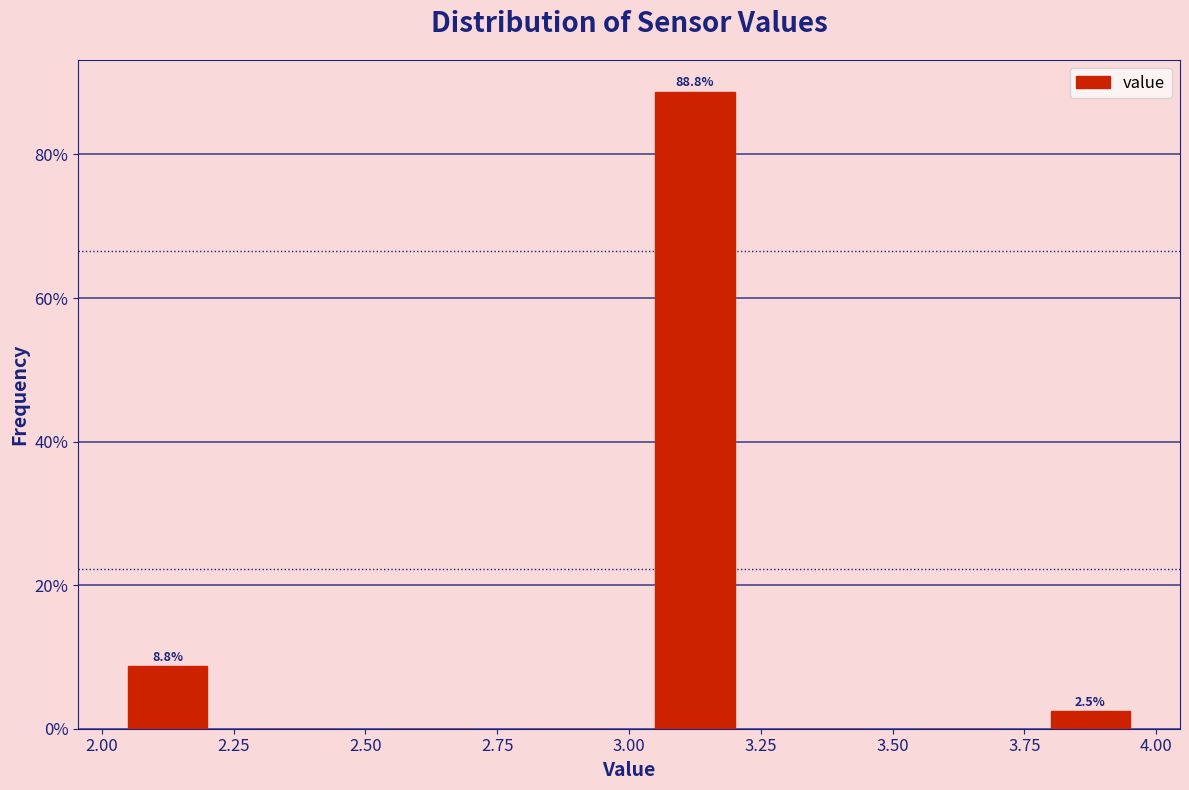

Which range on the x-axis has the tallest bar?

3.00 to 3.25